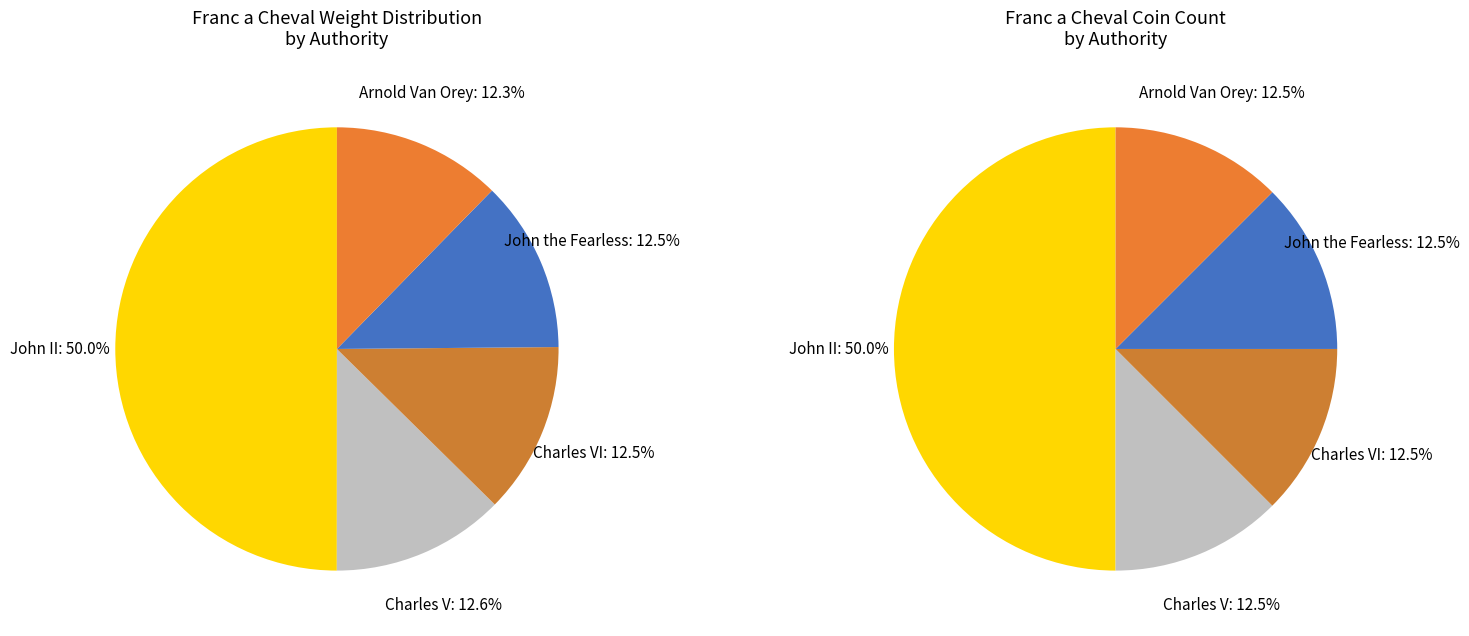

Do Arnold Van Orey and John the Fearless together represent more than half of the pie?

No